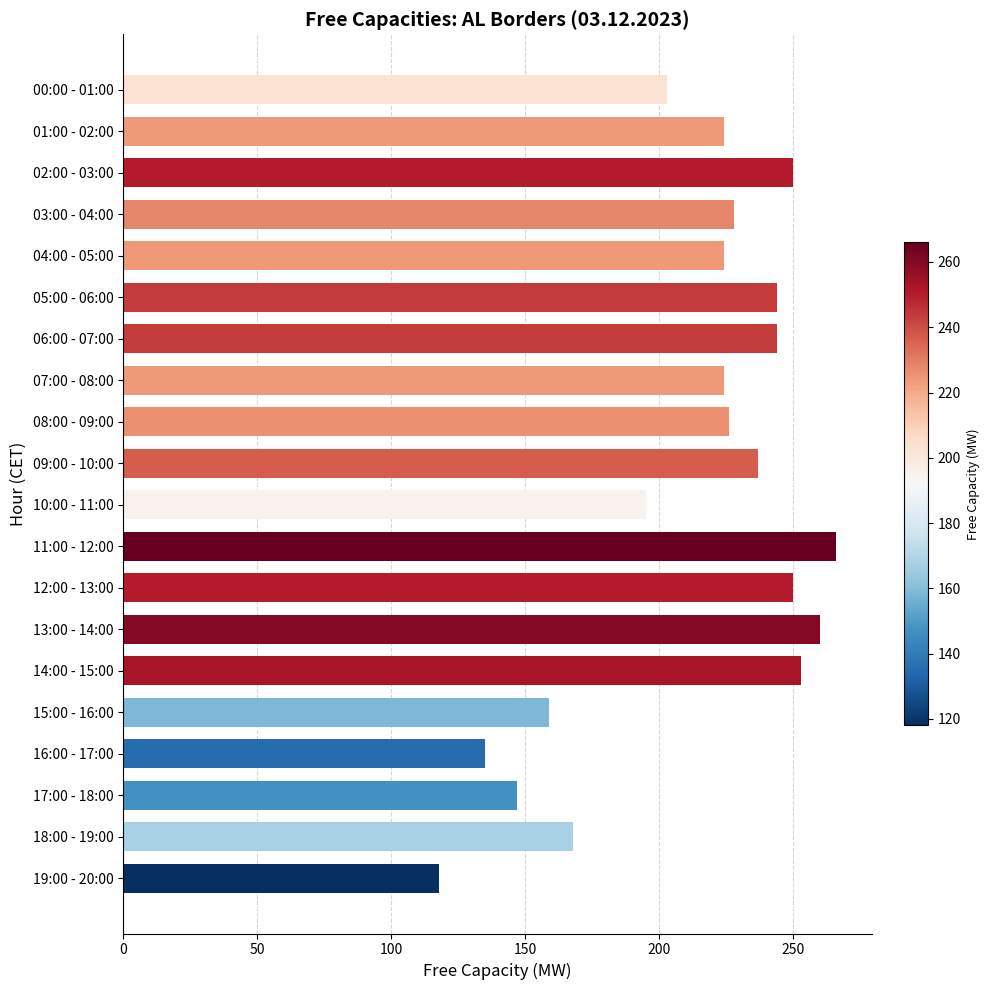

At which category does the chart reach its minimum across all series?

19:00 - 20:00